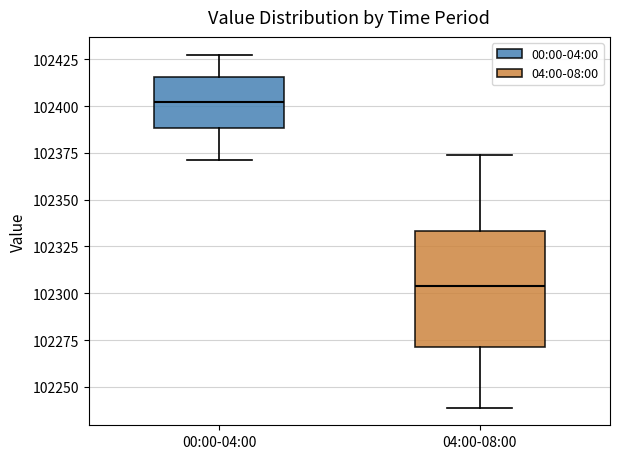

Which box has the lowest median line?

04:00-08:00